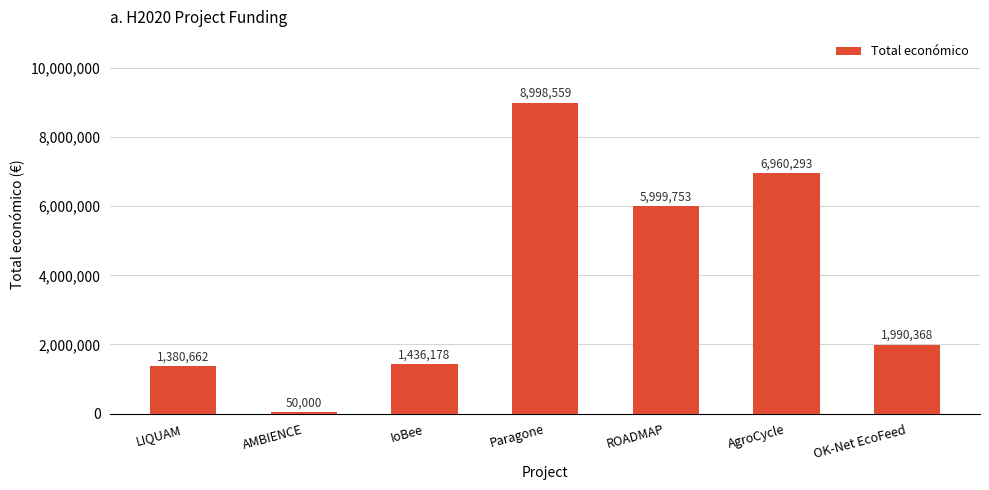

At which label does the data first exceed 1990368?

Paragone